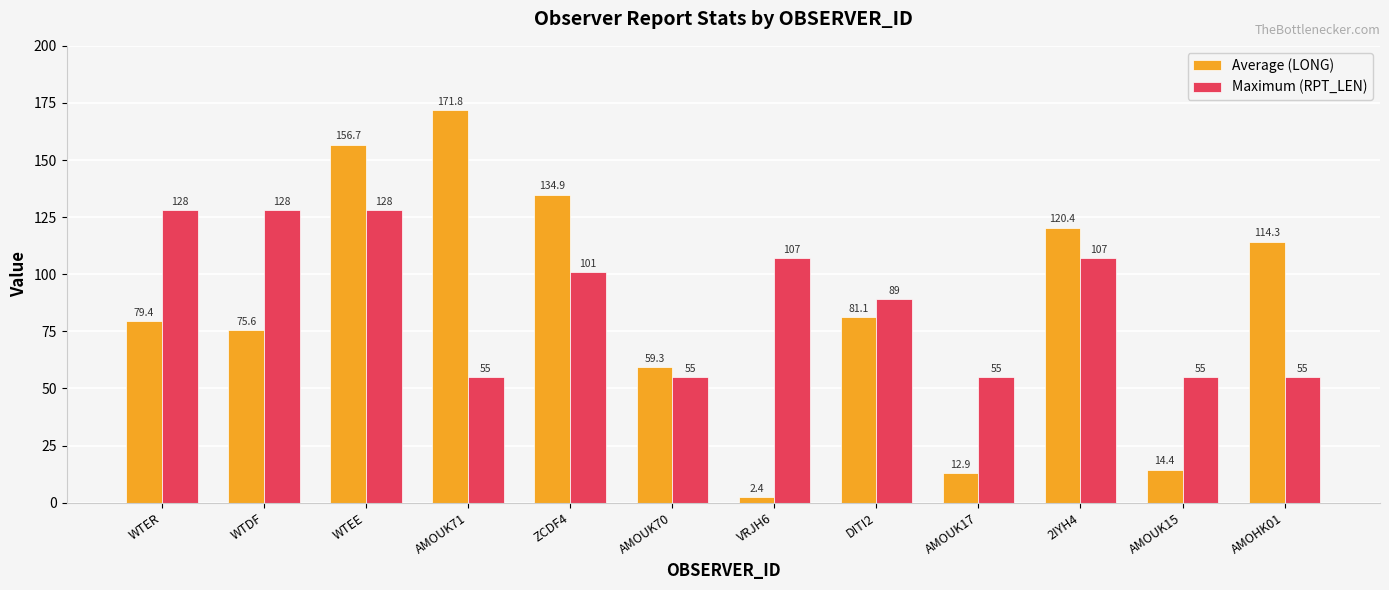

Which series has the largest total across all categories?

Maximum (RPT_LEN)